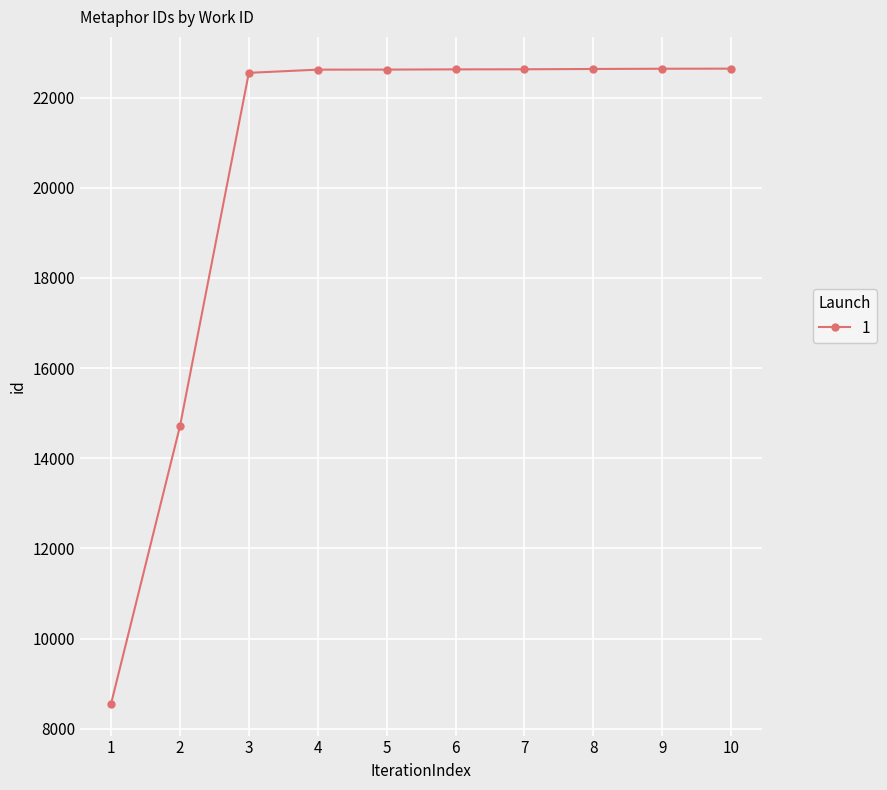

Between 8 and 2, which is larger?

8